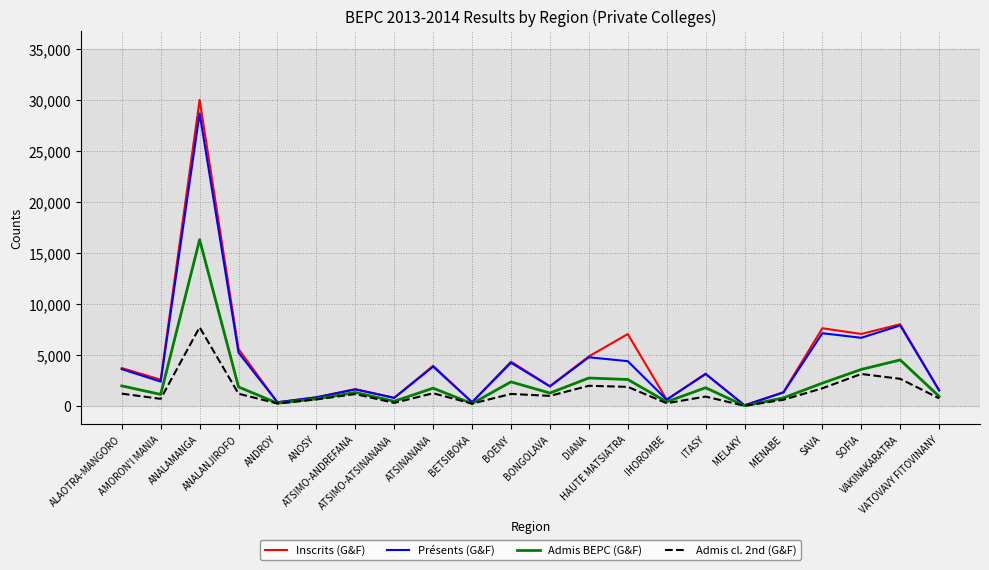

Which series has the largest range (max minus min)?

Inscrits (G&F)